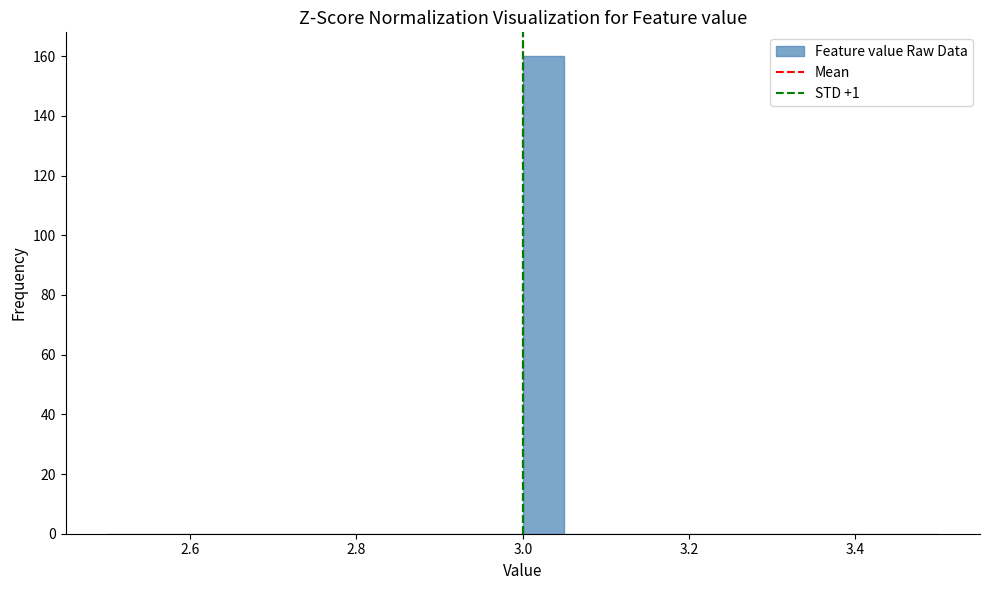

Read against the x-axis, roughly where is the centre of the tallest bar?

3.02